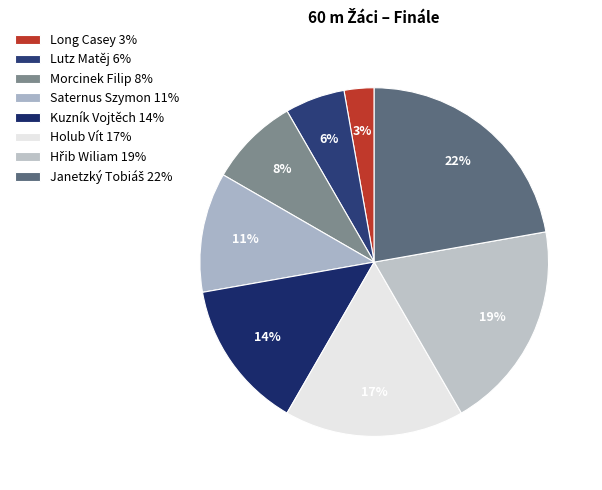

Rank the categories by value from lowest to highest.

Long Casey, Lutz Matěj, Morcinek Filip, Saternus Szymon, Kuzník Vojtěch, Holub Vít, Hřib Wiliam, Janetzký Tobiáš